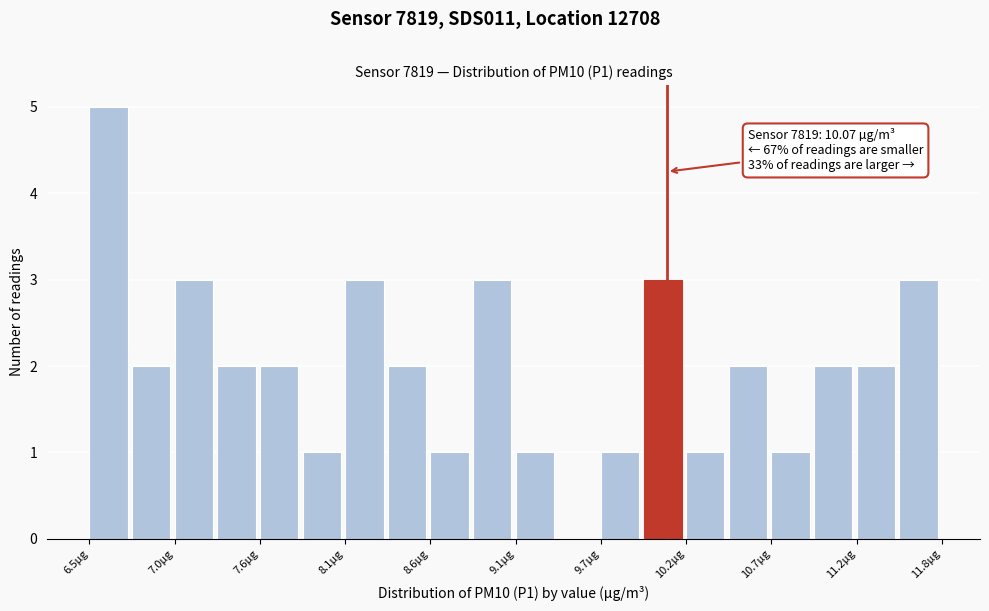

Around what value on the x-axis is the tallest bar? Give the approximate position of its centre, as read against the axis.

6.6